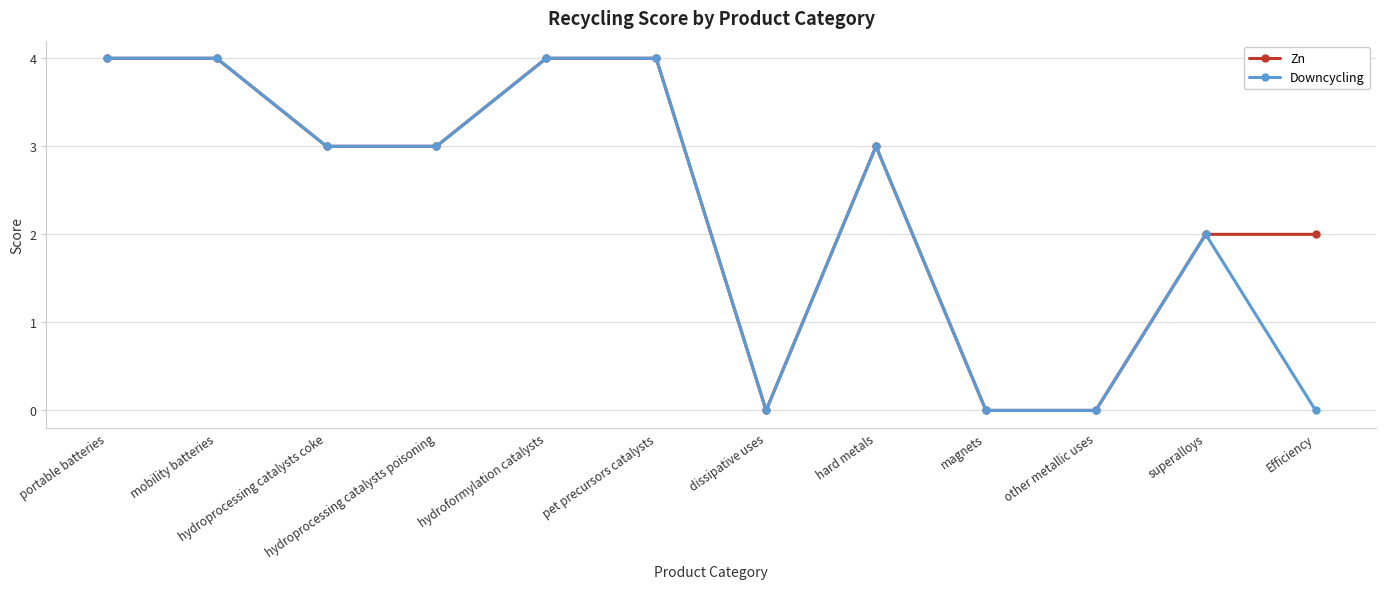

What position from the right is dissipative uses?

6